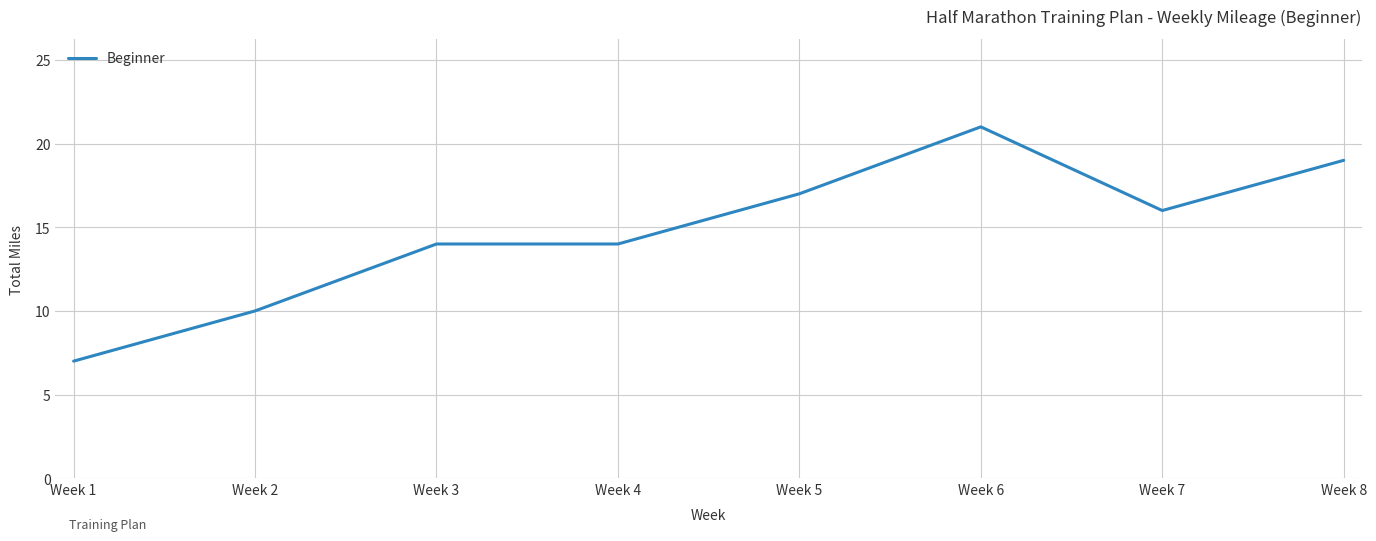

Read the value at Week 8.

19